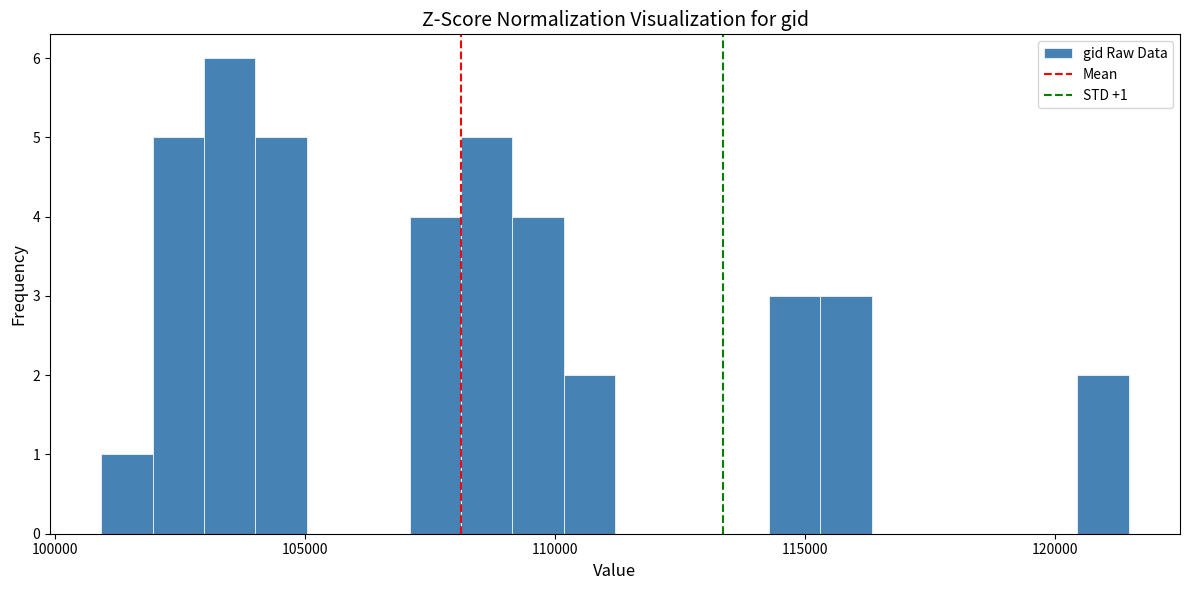

Read against the x-axis, roughly where is the centre of the tallest bar?

103500